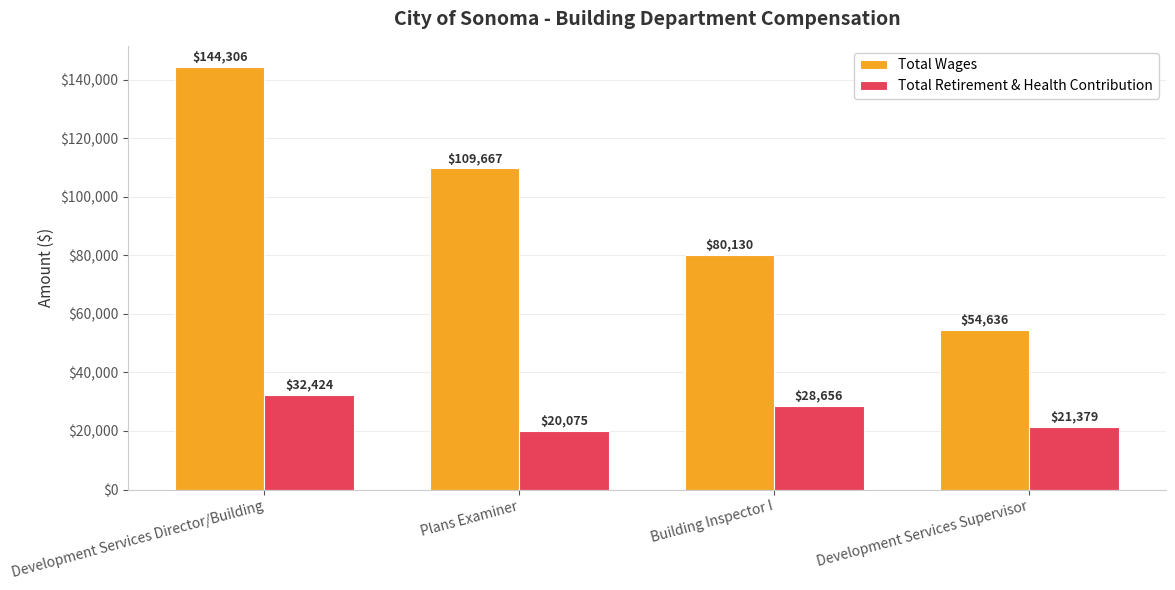

Rank the series at Building Inspector I from highest to lowest value.

Total Wages, Total Retirement & Health Contribution